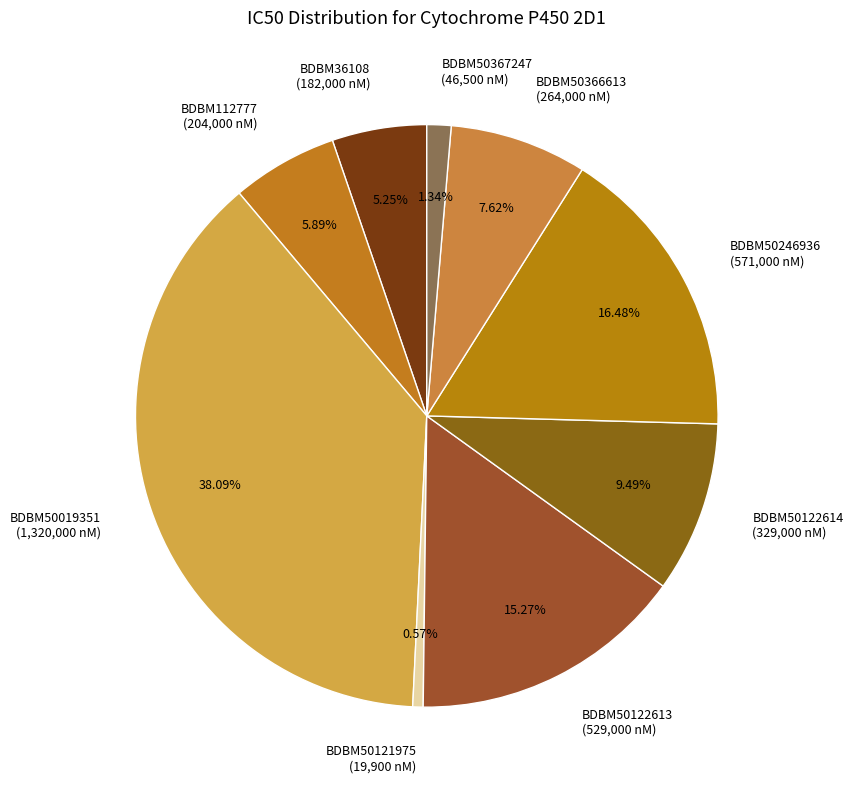

Rank the categories by value from highest to lowest.

BDBM50019351, BDBM50246936, BDBM50122613, BDBM50122614, BDBM50366613, BDBM112777, BDBM36108, BDBM50367247, BDBM50121975